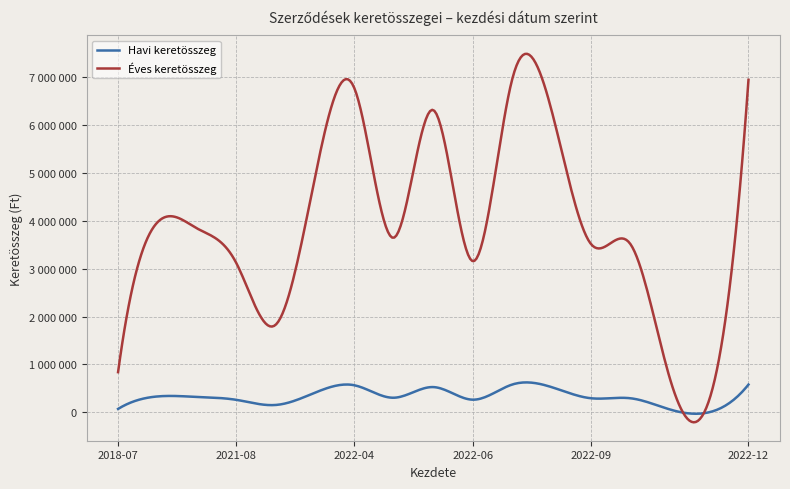

True or false: Havi keretösszeg and Éves keretösszeg cross at least once.

True